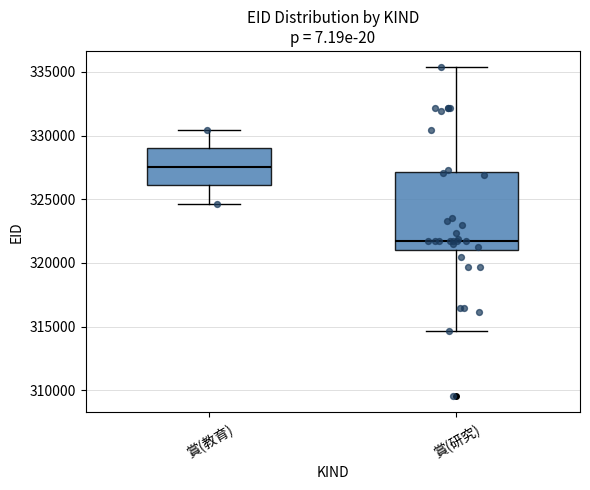

Reading left to right, transcribe this box plot: for each box, give where its median line is, the range the box spans, and where its two whiskers end, as read against the y-axis. The values are not printed on the chart, so give them approximately, as read against the axis.

賞(教育): median 327500, box 326000 to 329000, whiskers 324500 to 330500
賞(研究): median 321500, box 321000 to 327000, whiskers 314500 to 335500